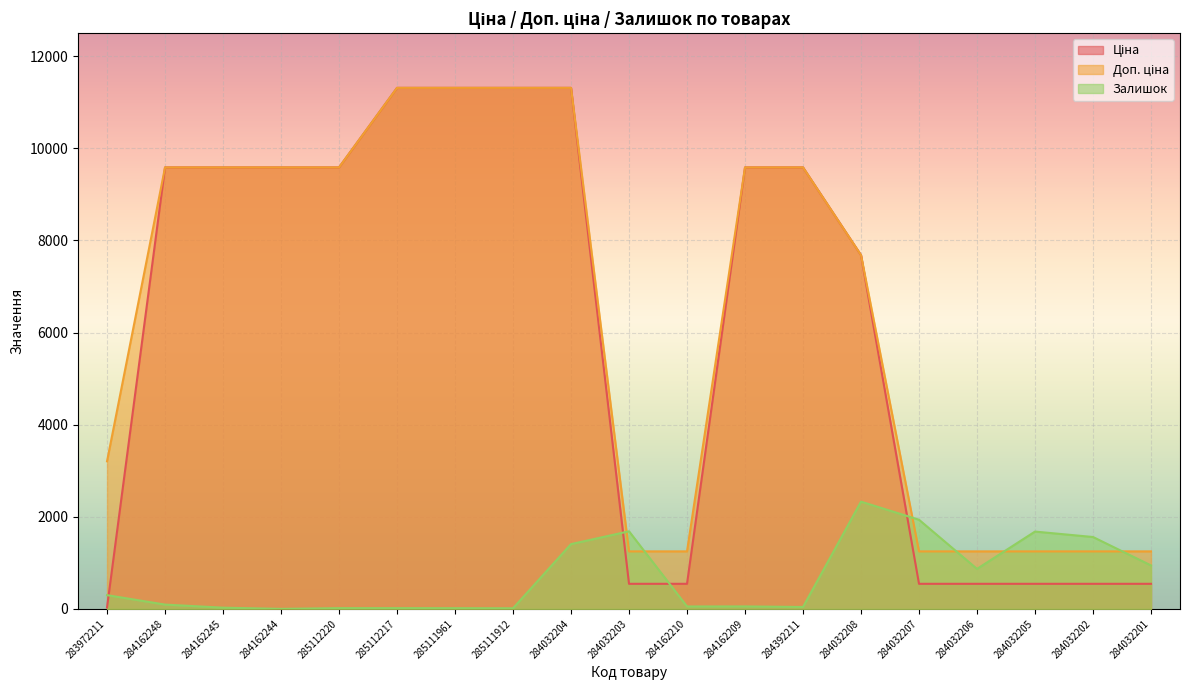

True or false: Ціна has more than 2 interior local peaks.

False